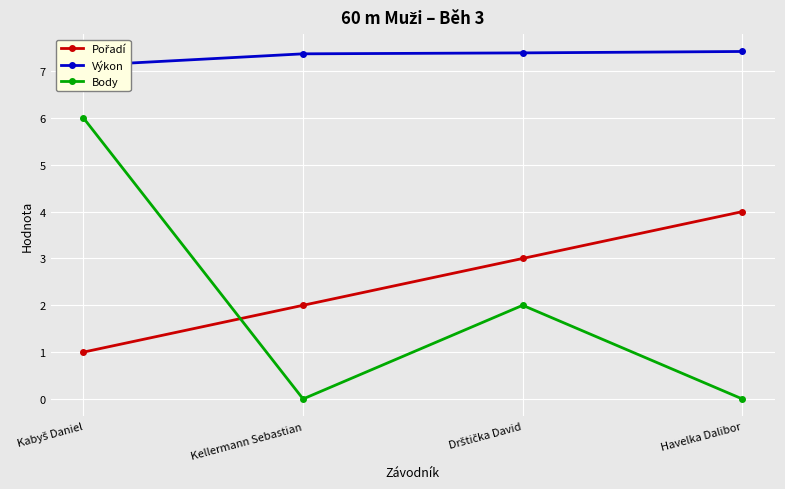

Is it true that Výkon equals 7.4 at Drštička David?

True